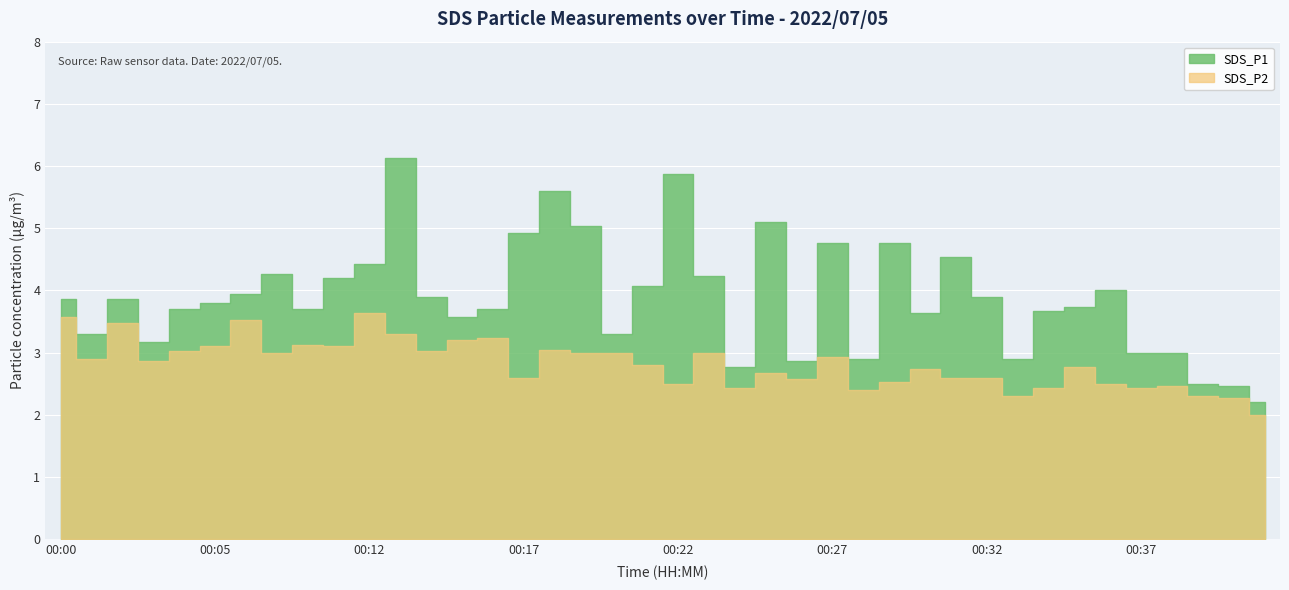

The SDS_P1 series shows 2.2 at 00:41. True or false?

True